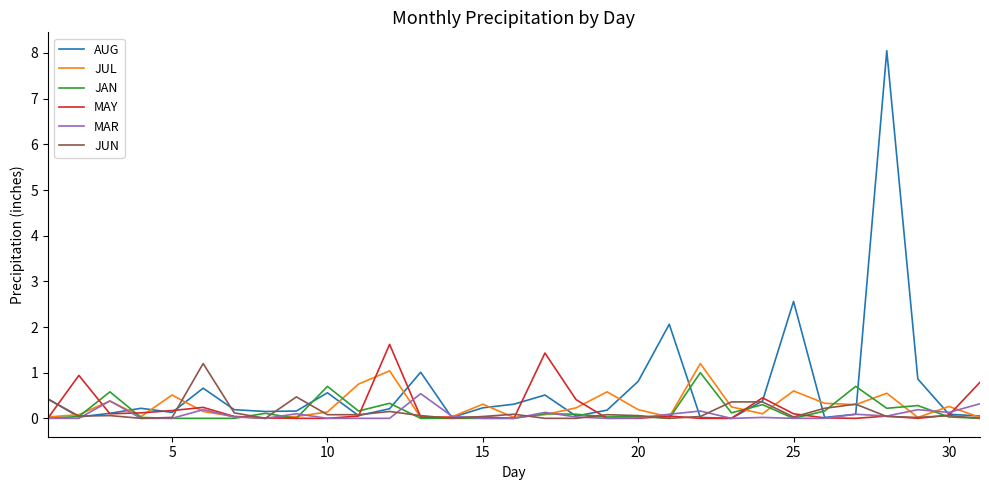

What is the maximum value for MAR?

0.5